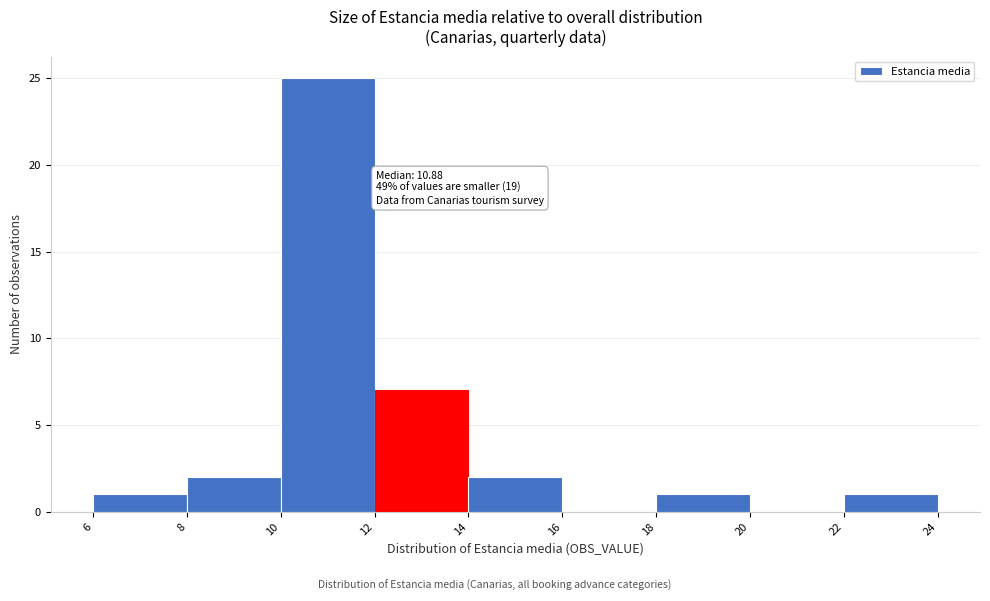

Which range on the x-axis has the tallest bar?

10 to 12